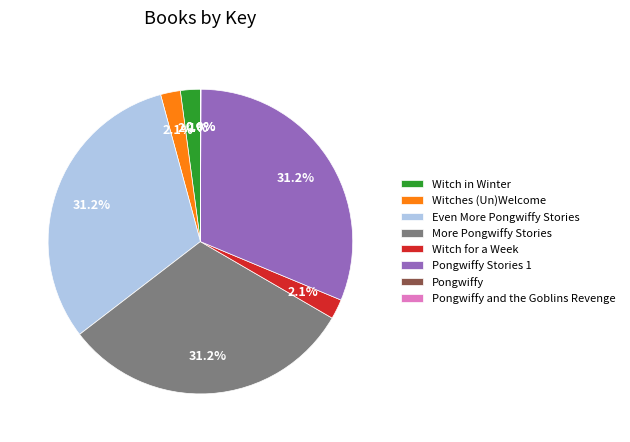

How much of the chart is everything except Witches (Un)Welcome?

97.9%